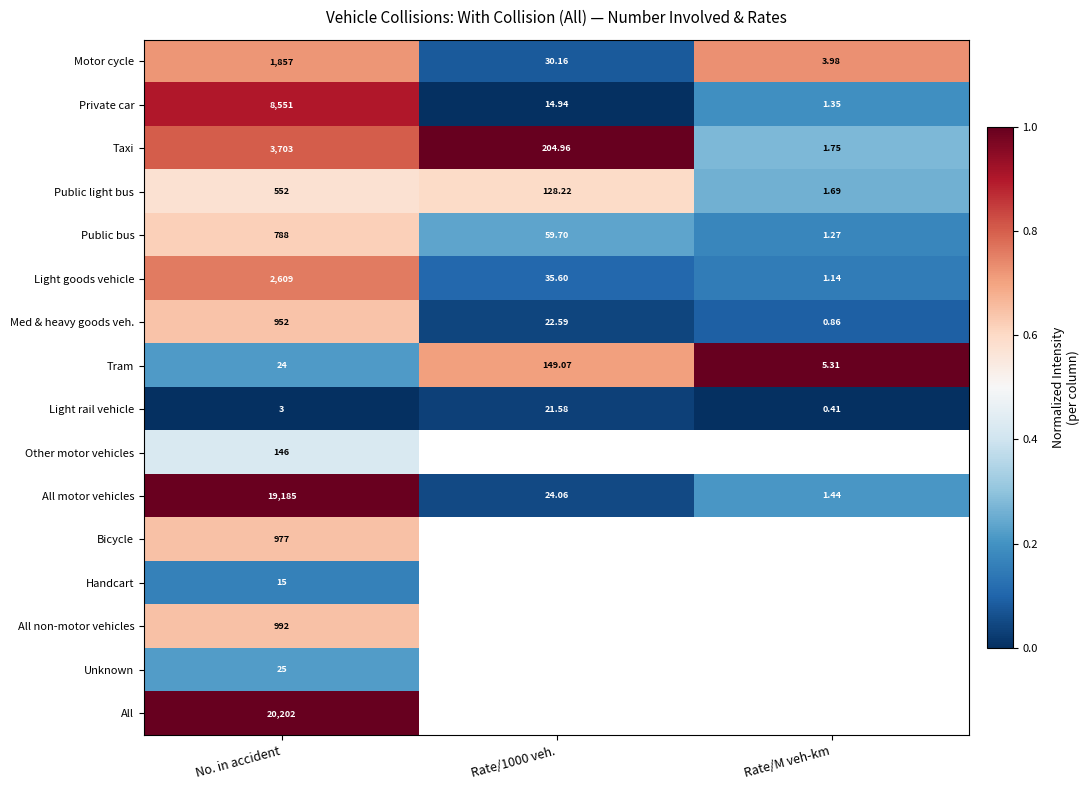

At which category is the sum across all series the highest?

No. in accident